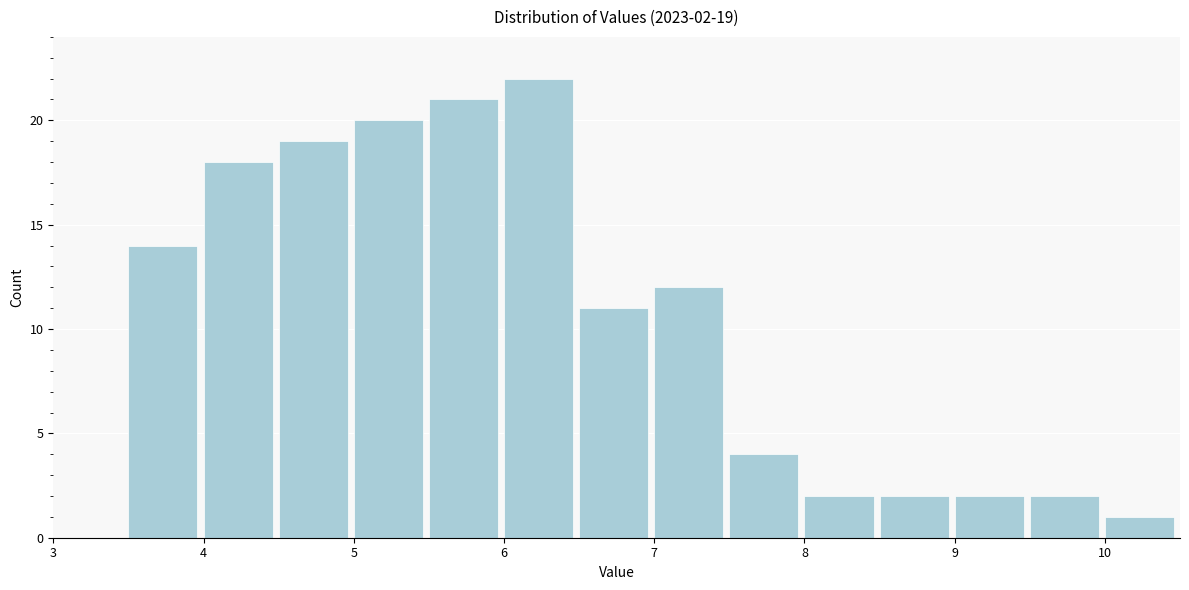

Over which range of the x-axis is the bar tallest?

6.0 to 6.5